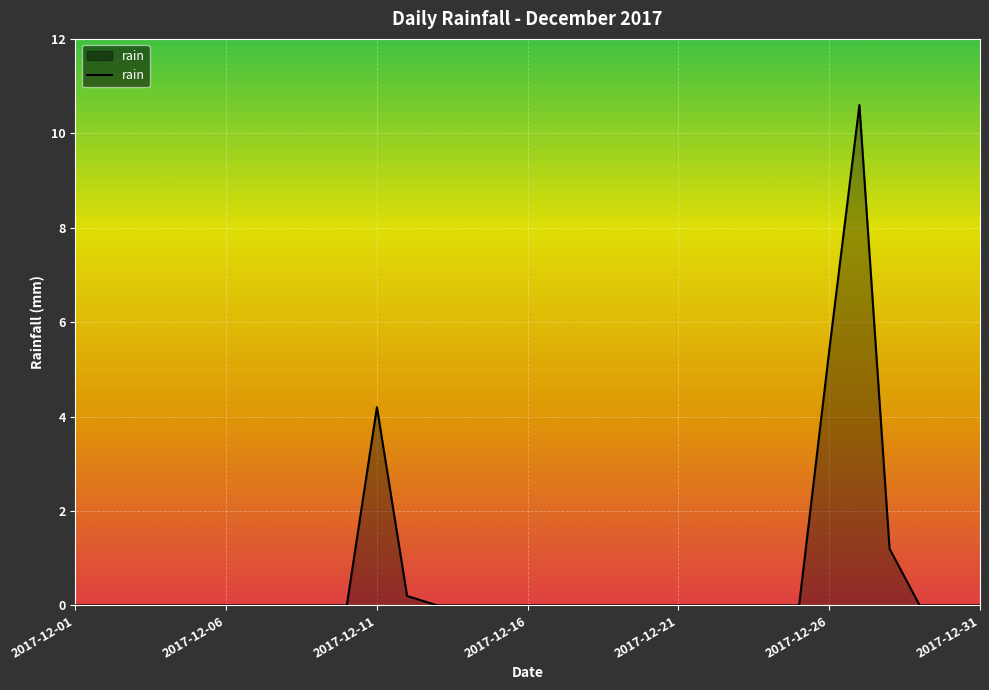

What is the difference between the maximum and minimum values?

10.6